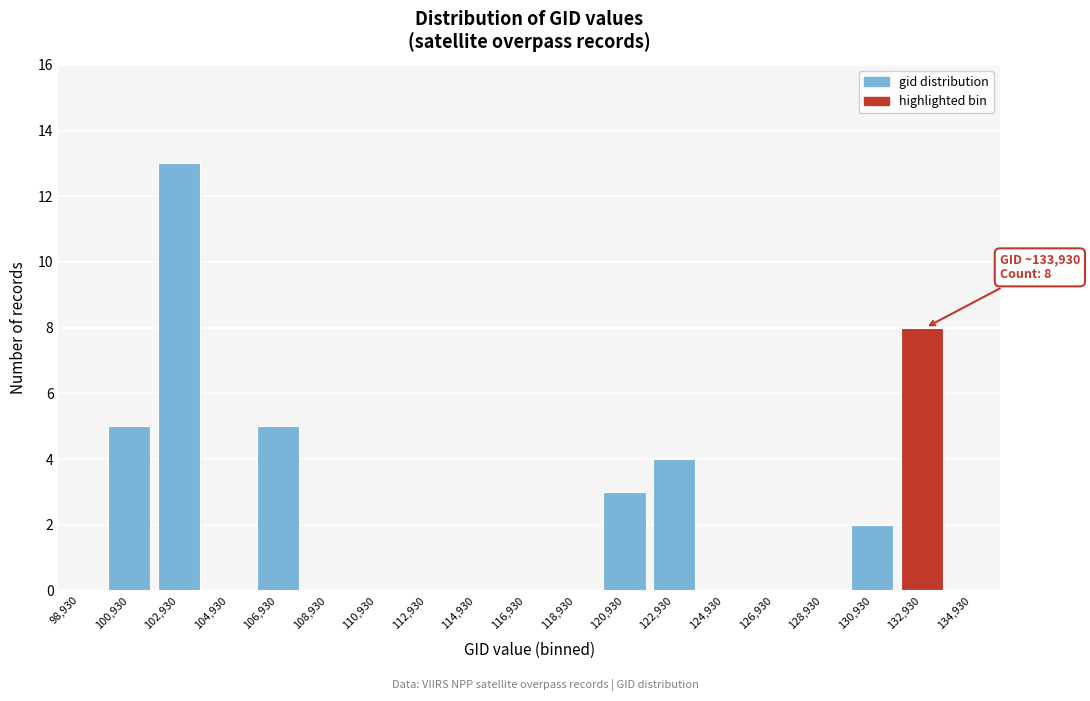

Reading left to right, what are all the values shown in this chart?

98,930=0	100,930=5	102,930=13	104,930=0	106,930=5	108,930=0	110,930=0	112,930=0	114,930=0	116,930=0	118,930=0	120,930=3	122,930=4	124,930=0	126,930=0	128,930=0	130,930=2	132,930=8	134,930=0